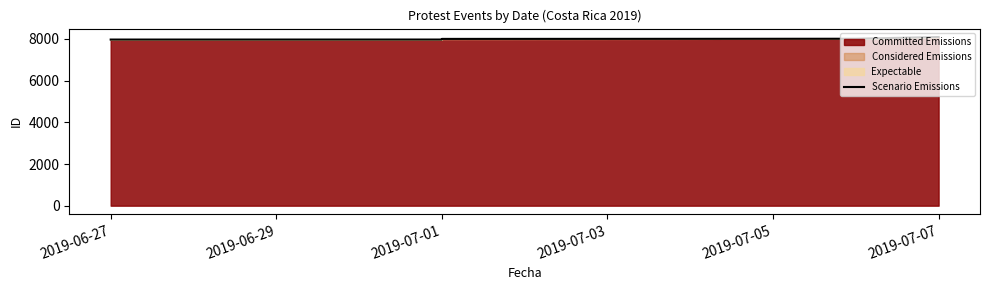

What is the value of the 6th point from the left?

8012